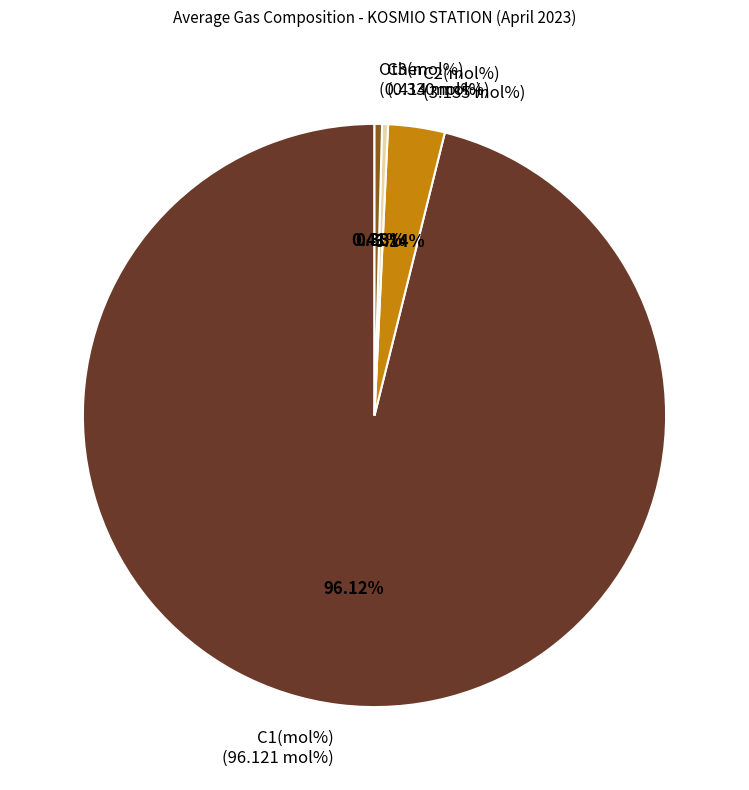

Is the sum of C1(mol%) and C2(mol%) greater than half?

Yes